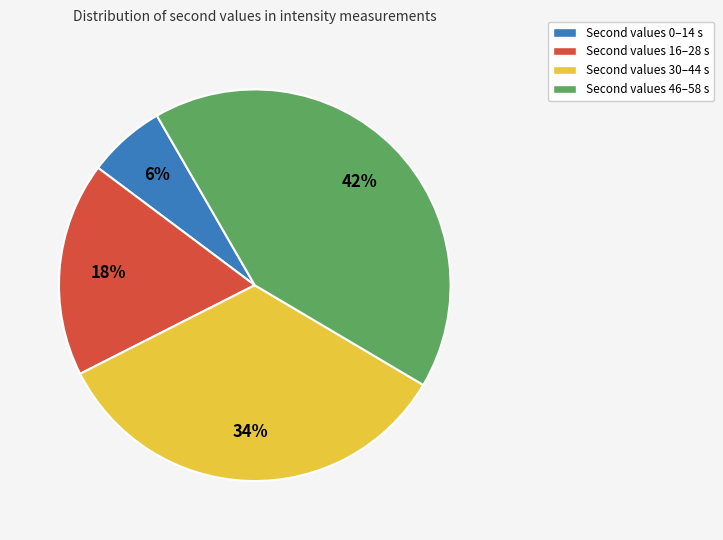

To the nearest percent, what is the average slice percentage?

25%